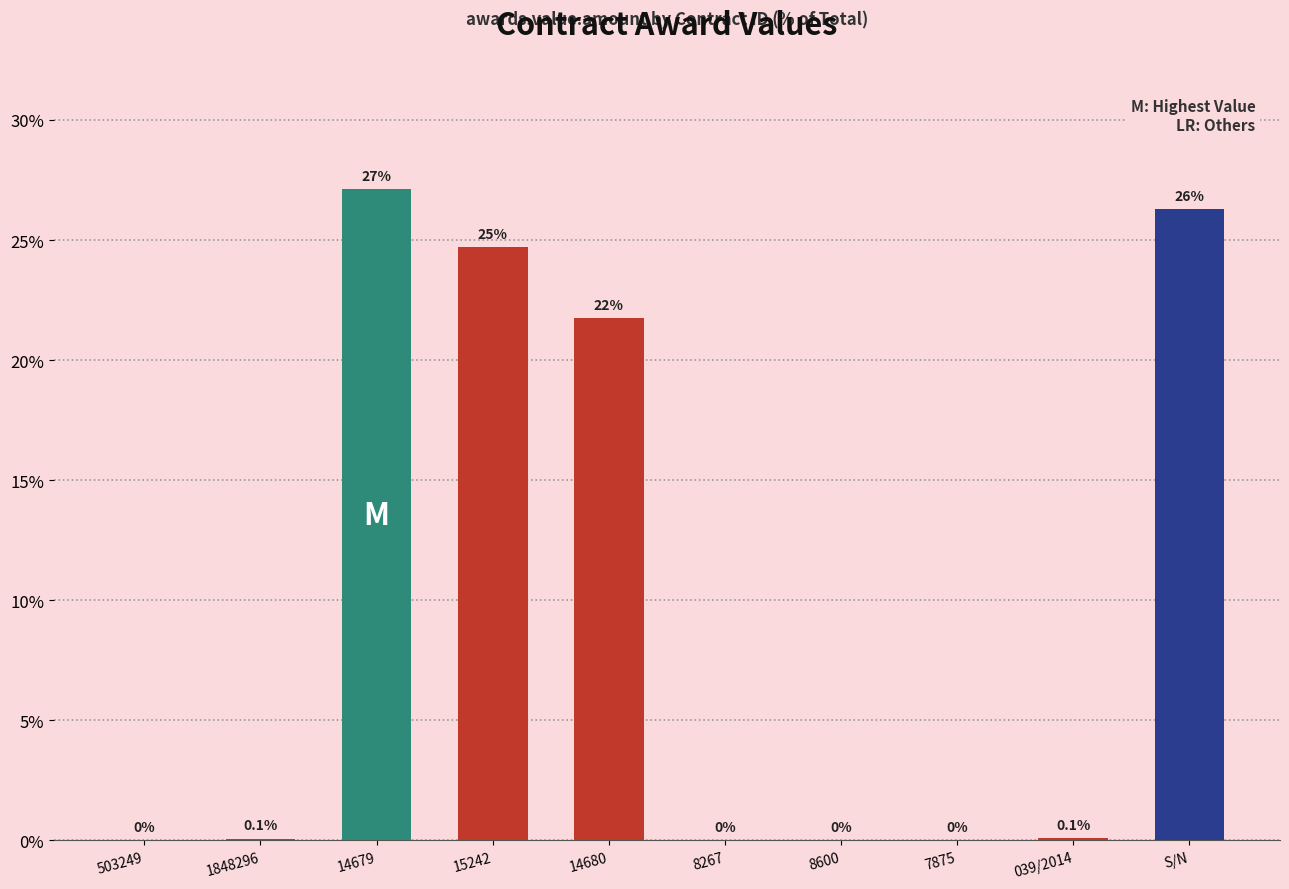

True or false: the data shows 12.9 at 15242.

False